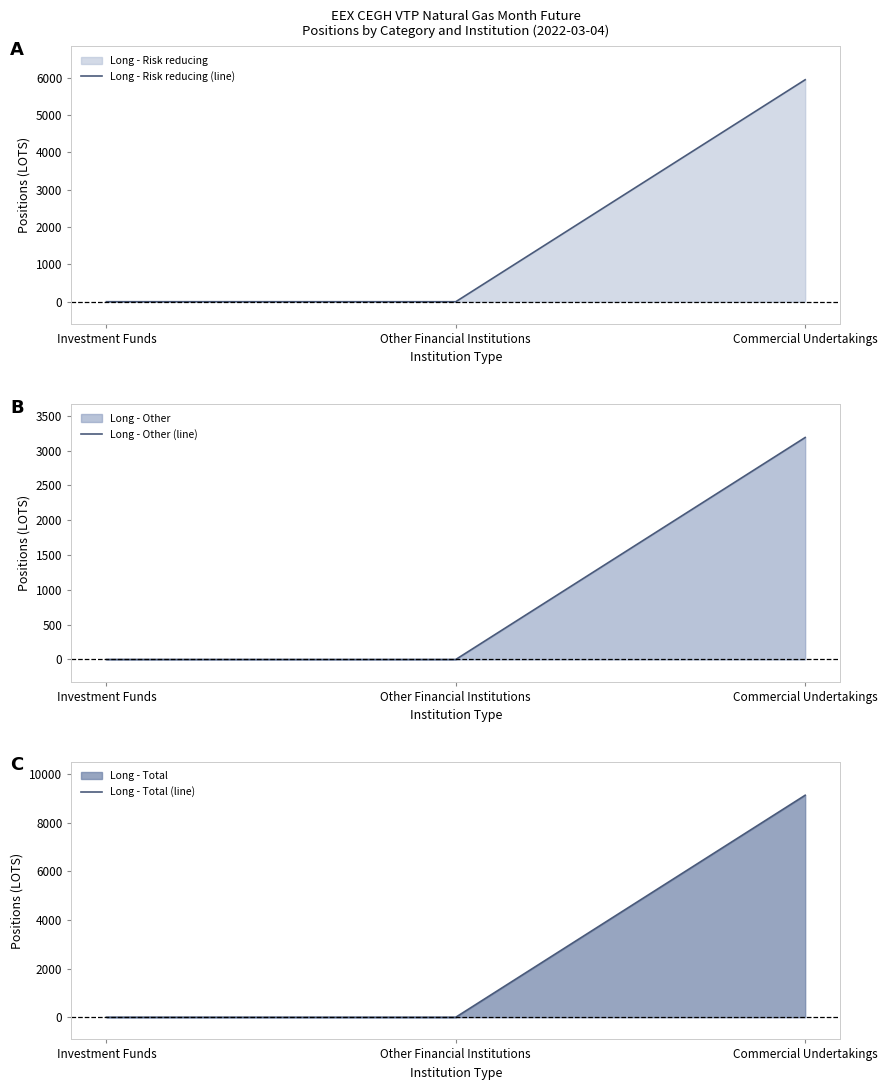

How many lines are shown in the chart?

3